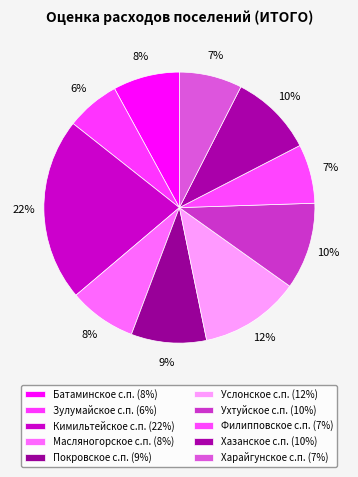

Rank the categories by value from lowest to highest.

Зулумайское с.п., Филипповское с.п., Харайгунское с.п., Батаминское с.п., Масляногорское с.п., Покровское с.п., Хазанское с.п., Ухтуйское с.п., Услонское с.п., Кимильтейское с.п.